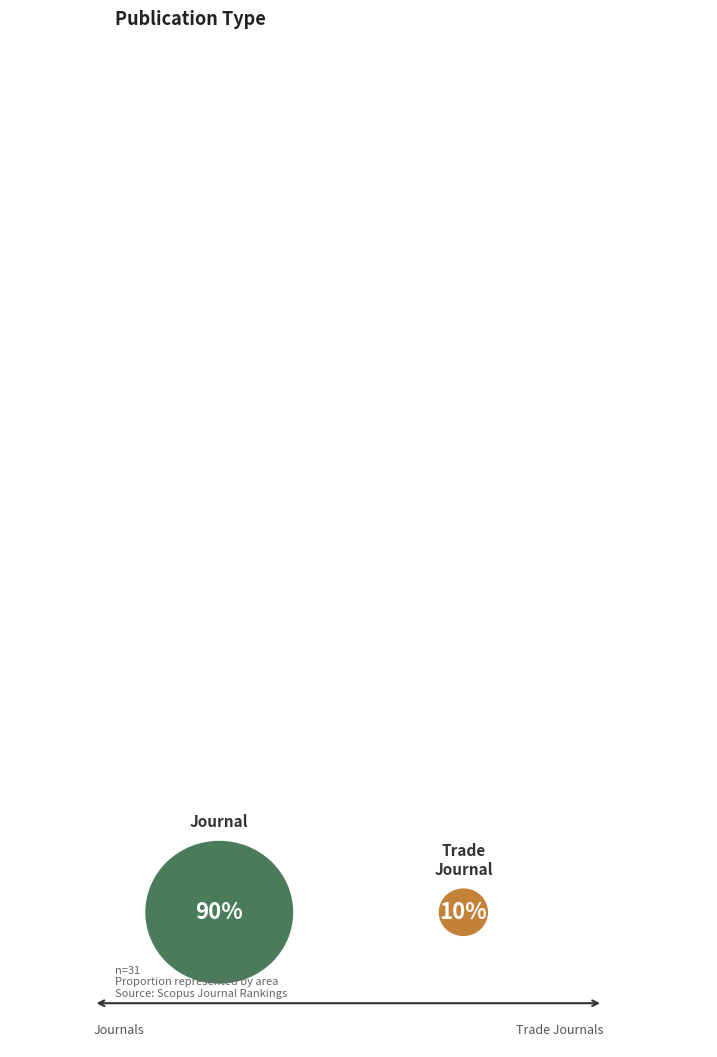

Which slice is the smallest?

trade journal